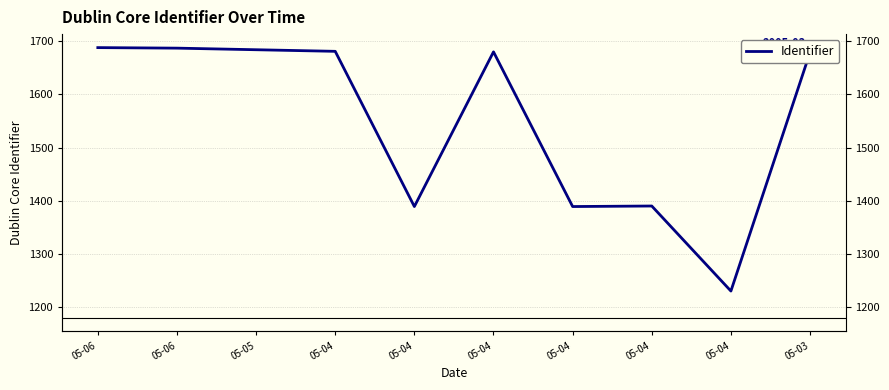

Count the number of values greater than 1680.

4